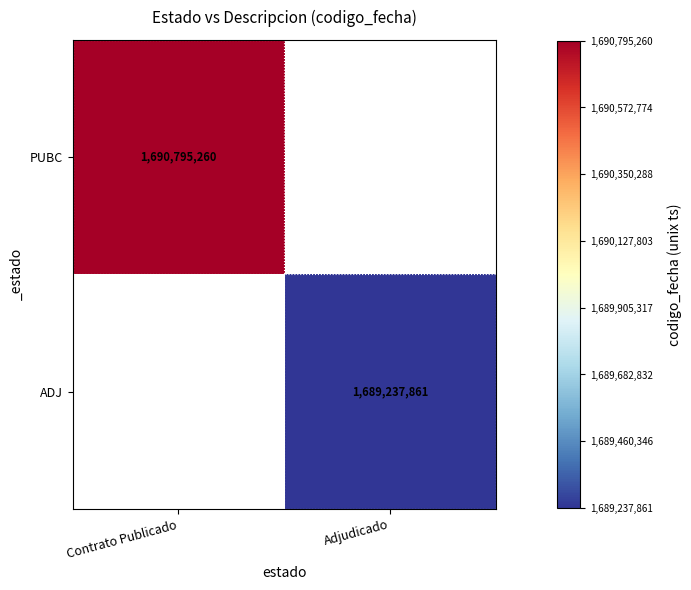

Is it true that ADJ equals 1689237861 at Adjudicado?

True